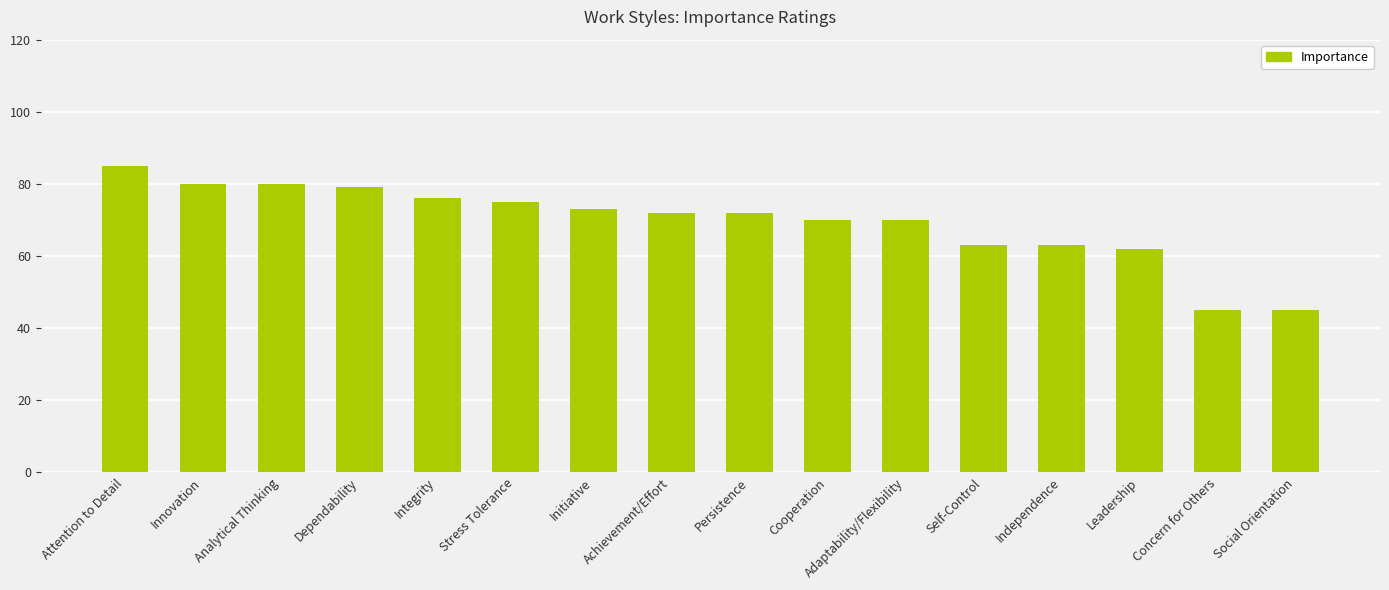

Count the number of data series in this chart.

1